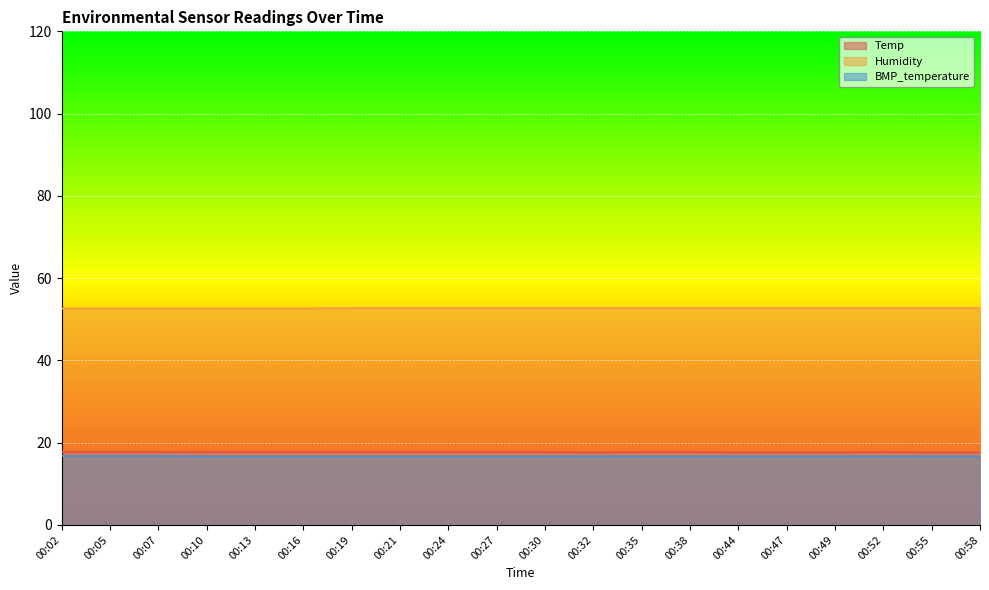

Which label corresponds to the smallest value in the chart?

00:10